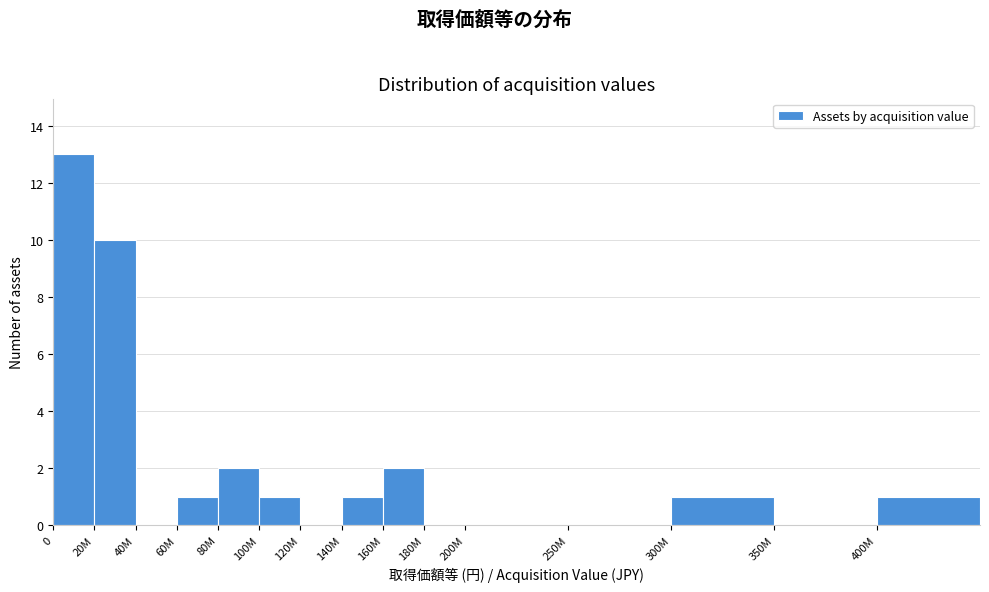

Reading right to left, what are all the values shown in this chart?

400M=1	350M=0	300M=1	250M=0	200M=0	180M=0	160M=2	140M=1	120M=0	100M=1	80M=2	60M=1	40M=0	20M=10	0=13